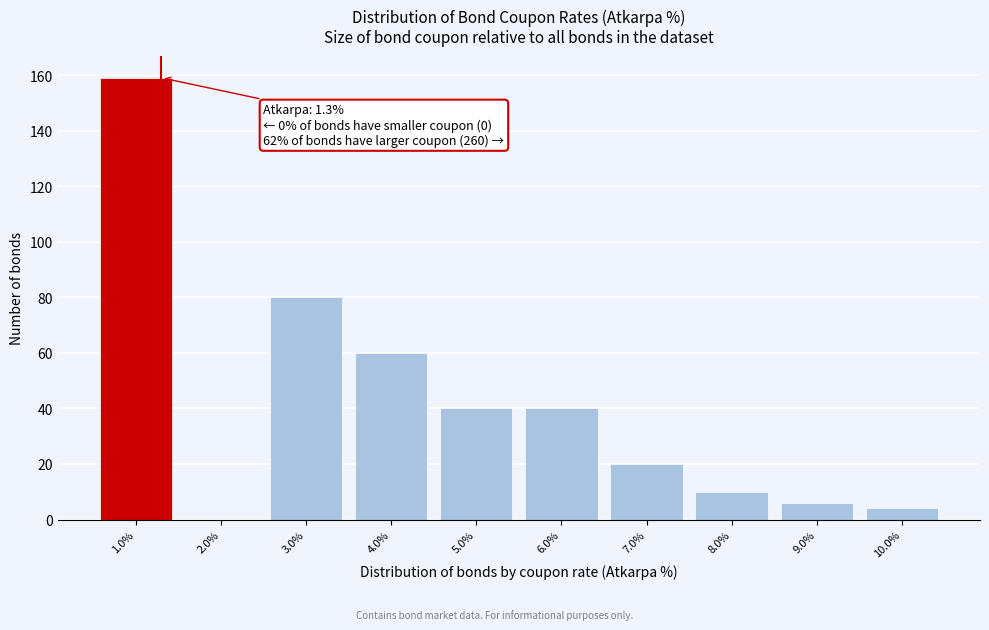

Which range on the x-axis has the tallest bar?

0.5 to 1.5